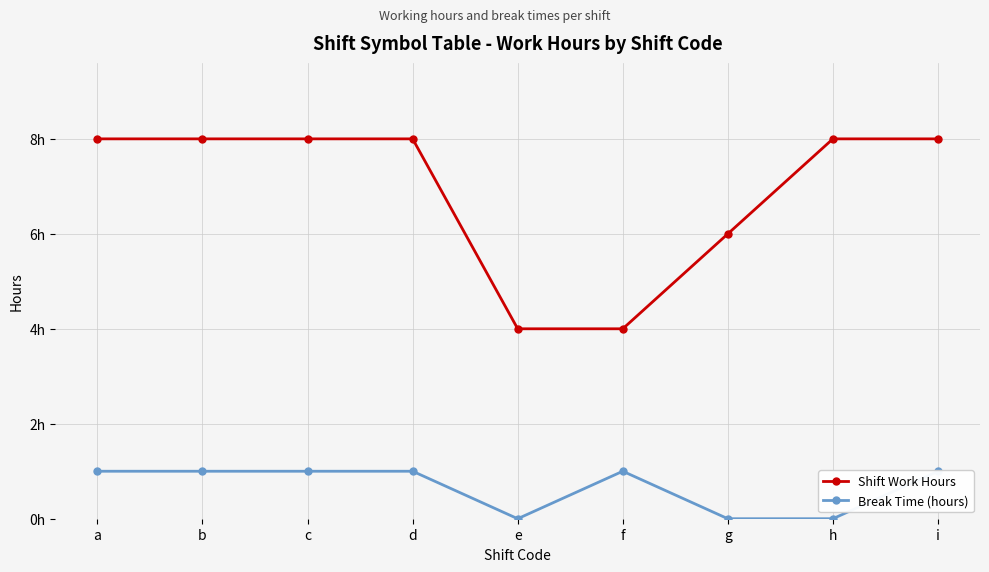

How many lines are shown in the chart?

2